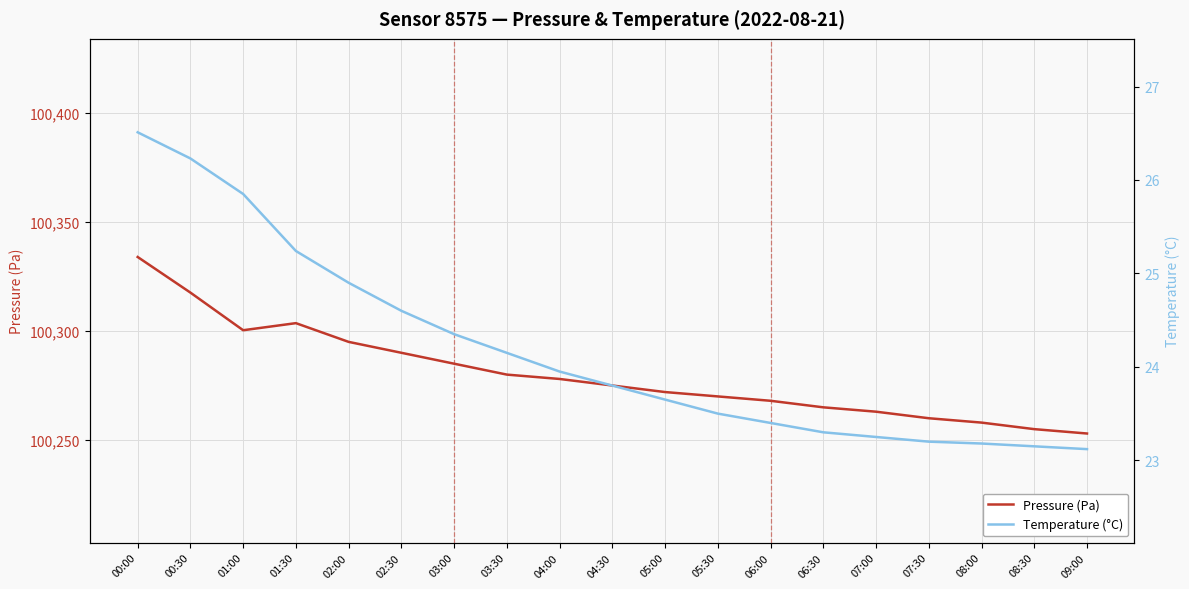

True or false: Pressure (Pa) has a value of 100270.0 at 05:30.

True